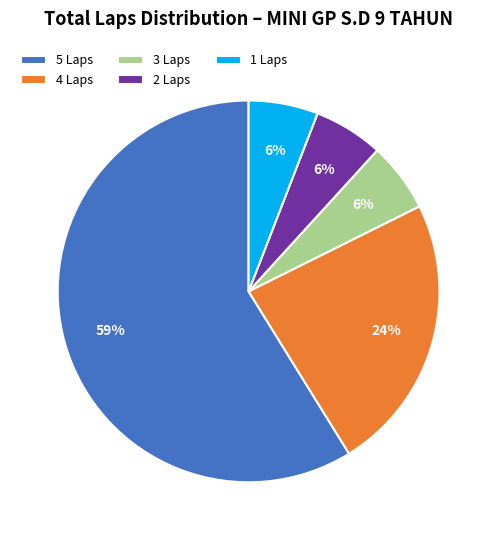

To the nearest percent, what is the combined percentage of 2 Laps and 1 Laps?

12%